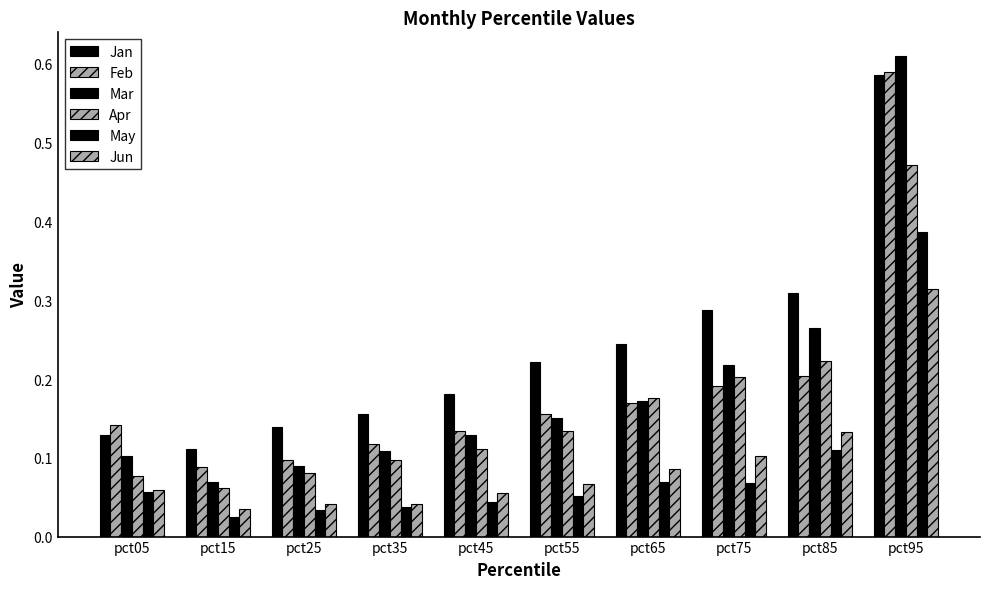

How many groups of bars are there?

10